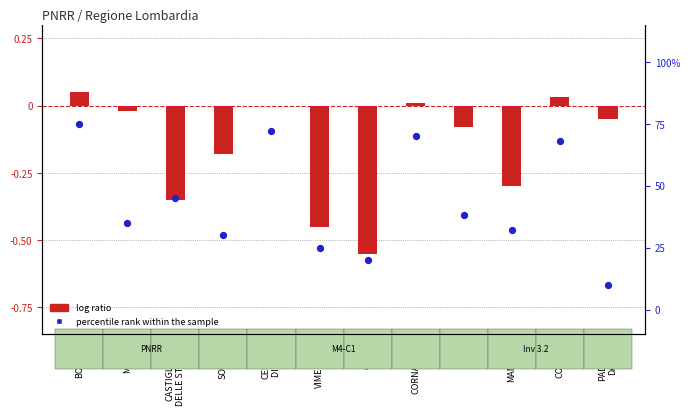

Which series reaches the maximum Y coordinate?

percentile rank within the sample